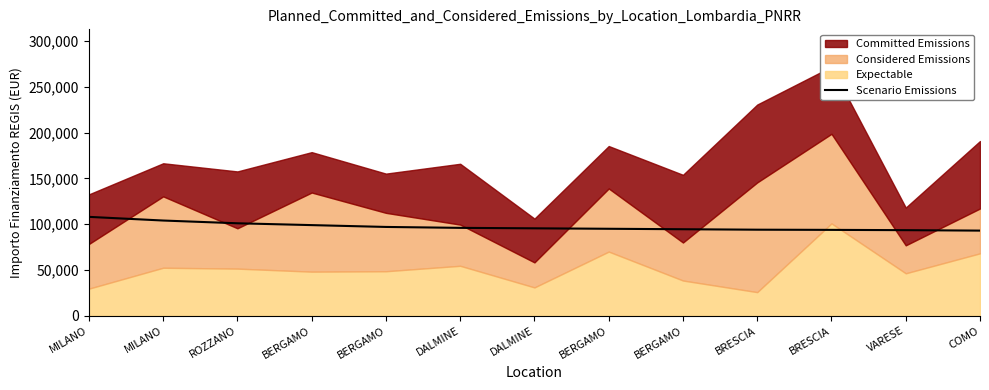

What is the label of the 11th point from the right?

ROZZANO